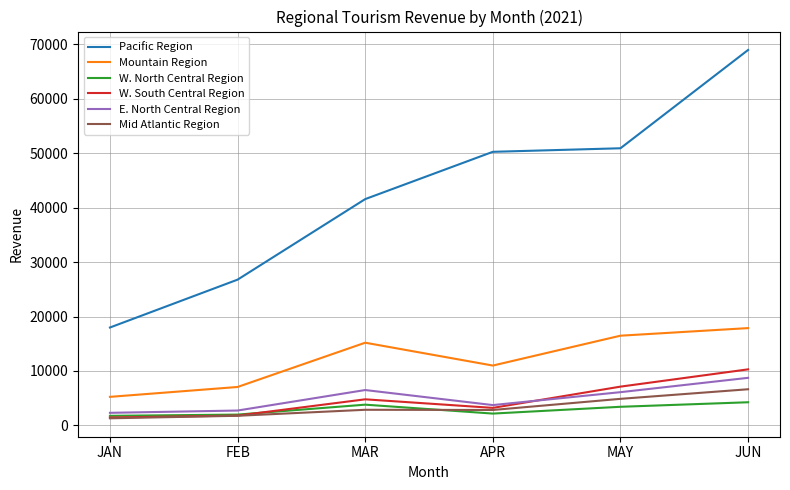

At which category is the sum across all series the highest?

JUN